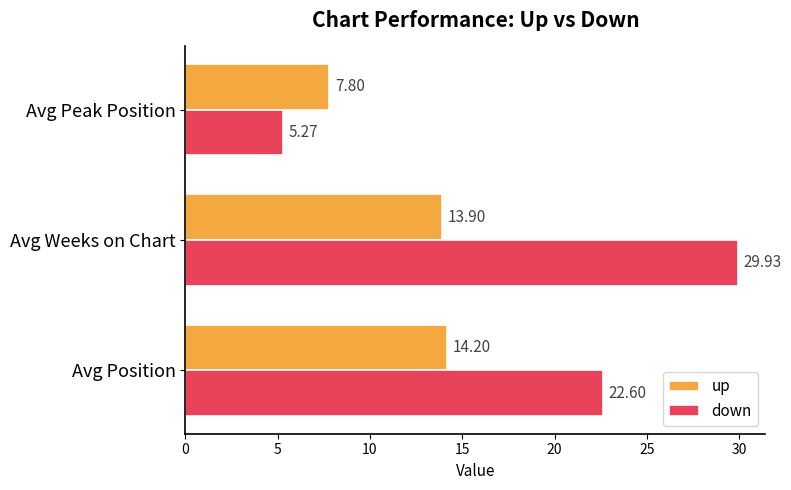

Which series has the largest range (max minus min)?

down